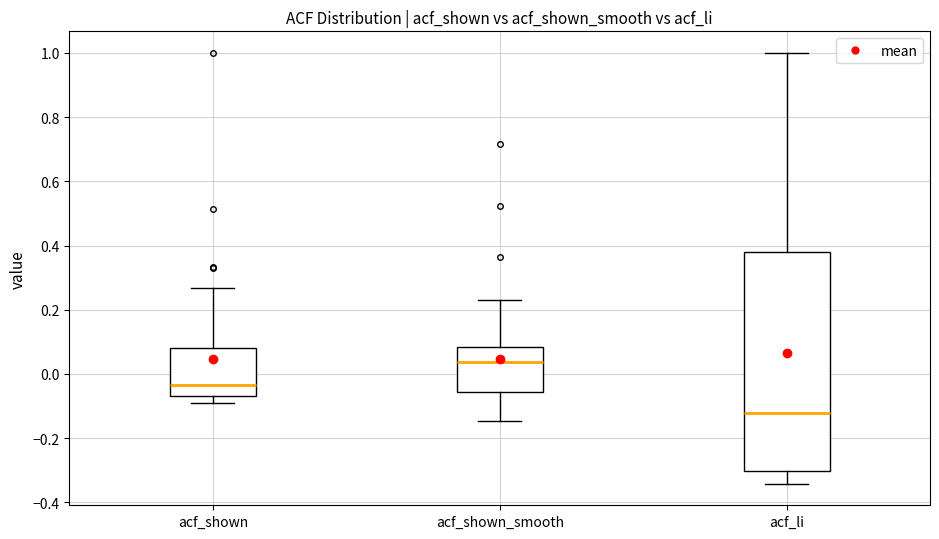

Where does the upper whisker of the box for acf_shown end on the y-axis? The values are not printed on the chart, so give them approximately, as read against the axis.

0.26